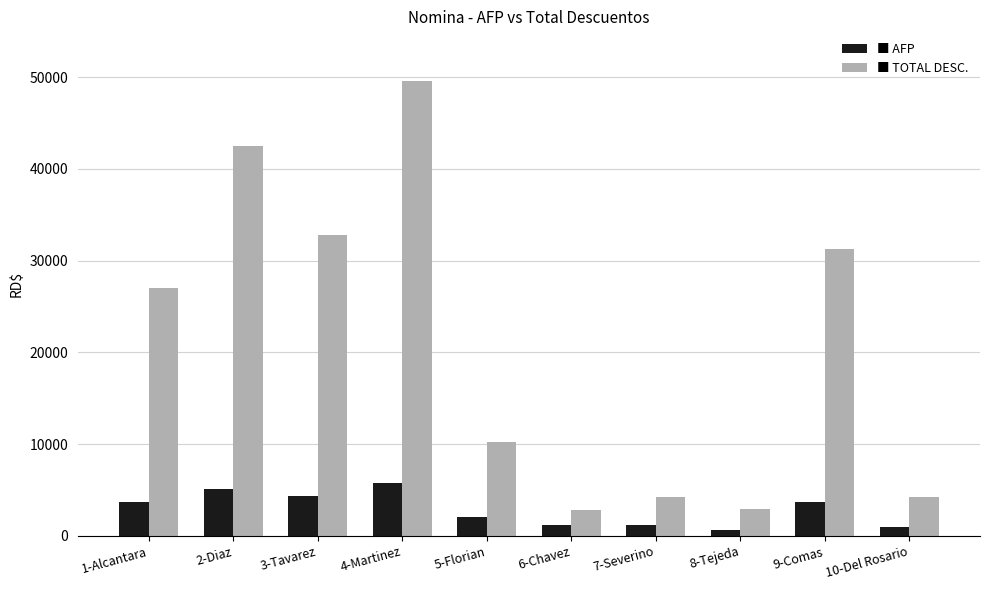

What is the total value across all series at 6-Chavez?

3979.7